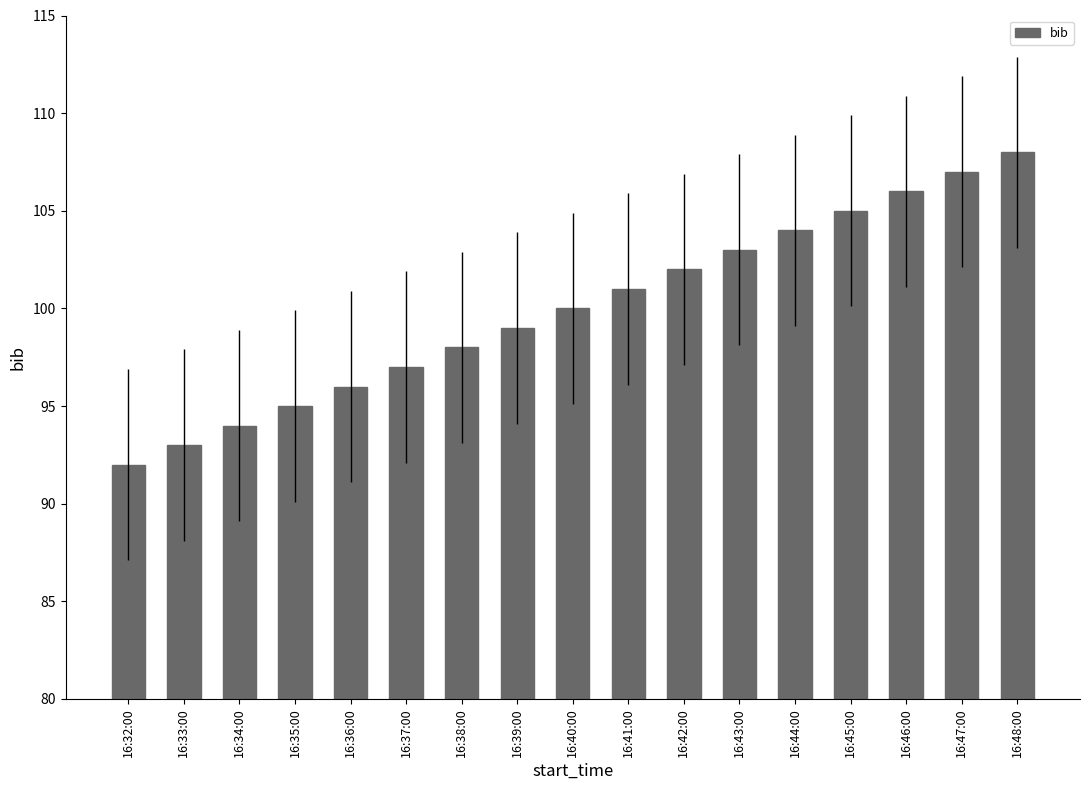

Which has a higher value, 16:47:00 or 16:48:00?

16:48:00